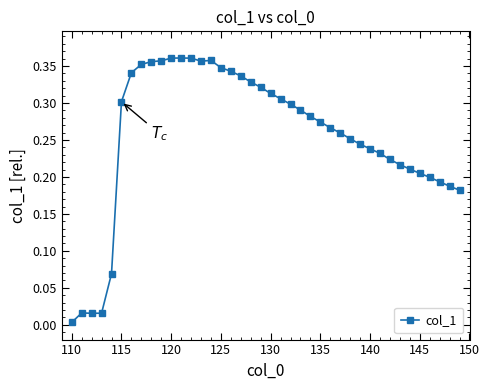

True or false: the data has more than 1 interior local peaks.

True